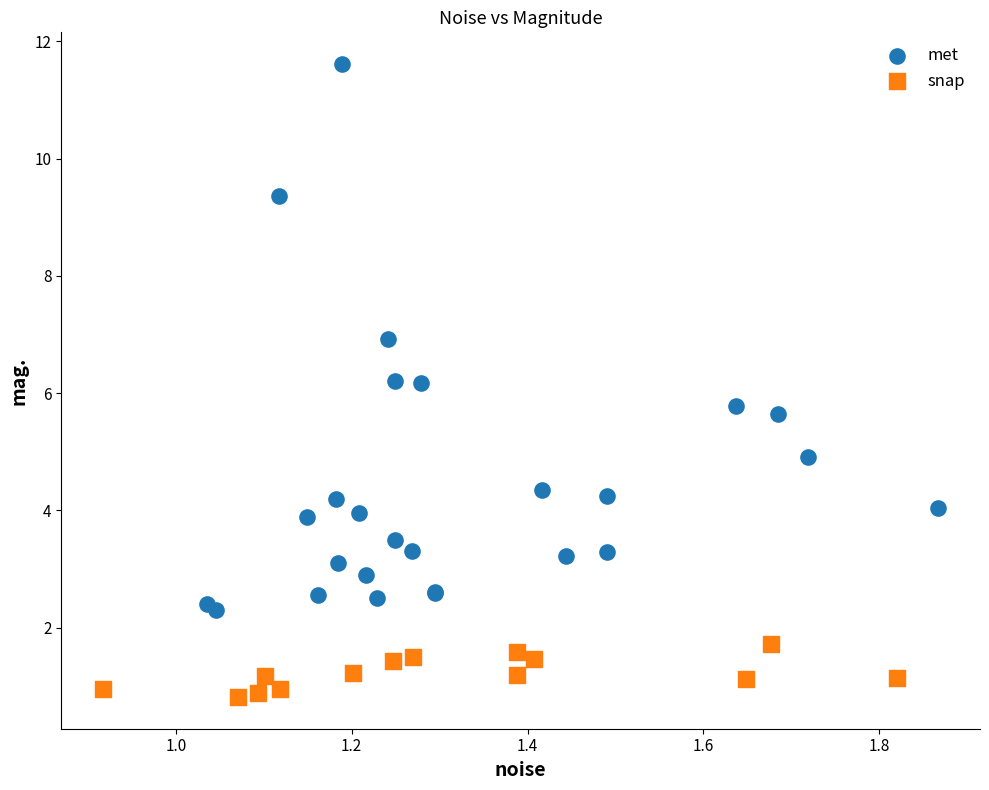

Which series reaches the maximum Y coordinate?

met